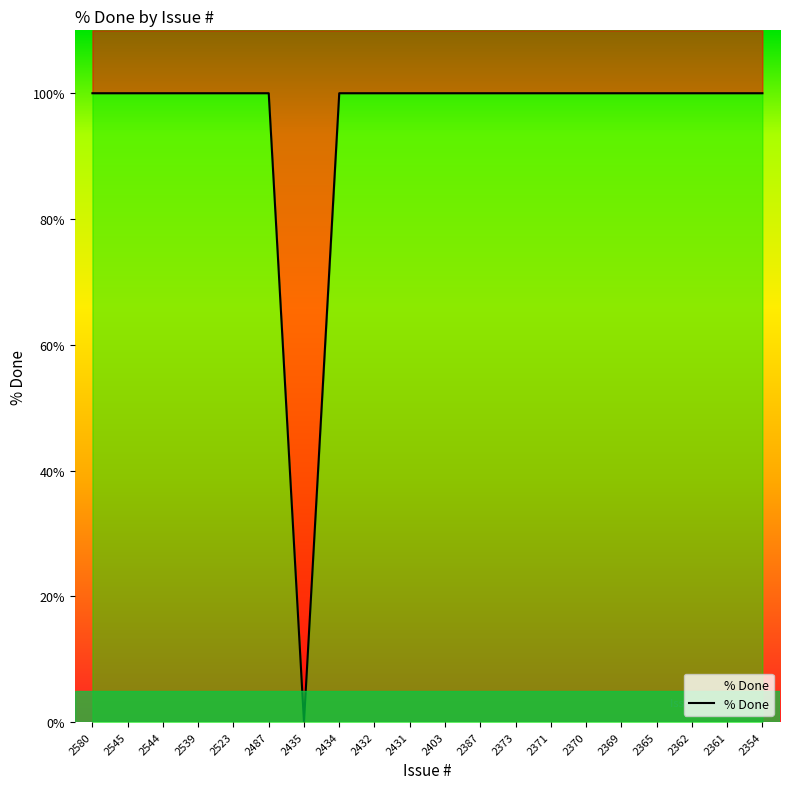

Reading left to right, list all the values displayed in this chart.

2580=100	2545=100	2544=100	2539=100	2523=100	2487=100	2435=0	2434=100	2432=100	2431=100	2403=100	2387=100	2373=100	2371=100	2370=100	2369=100	2365=100	2362=100	2361=100	2354=100